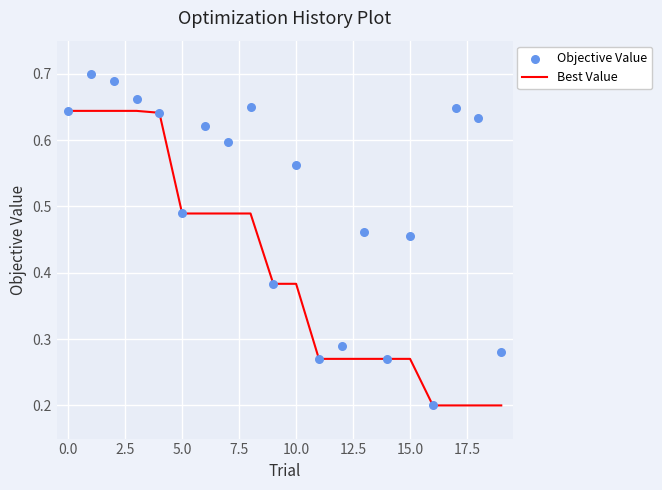

Which series has the largest Y range (max minus min)?

Objective Value